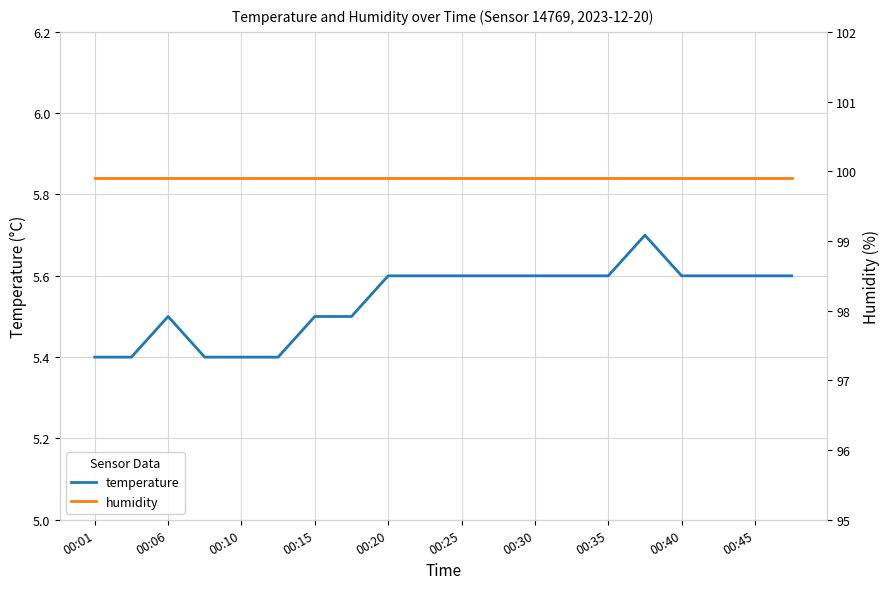

The humidity series shows 136.7 at 00:01. True or false?

False